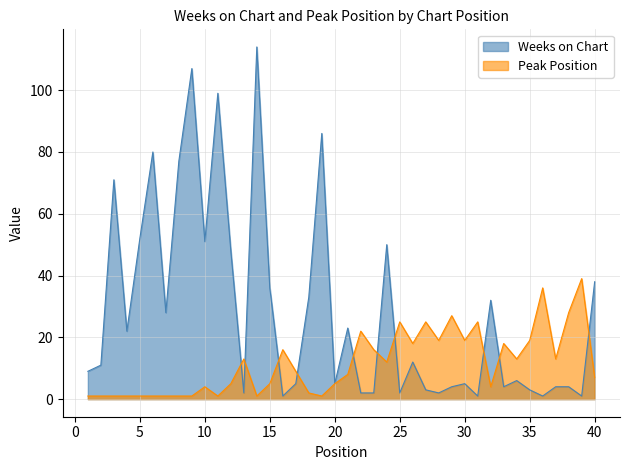

At which label is Peak Position closest to 20?

28